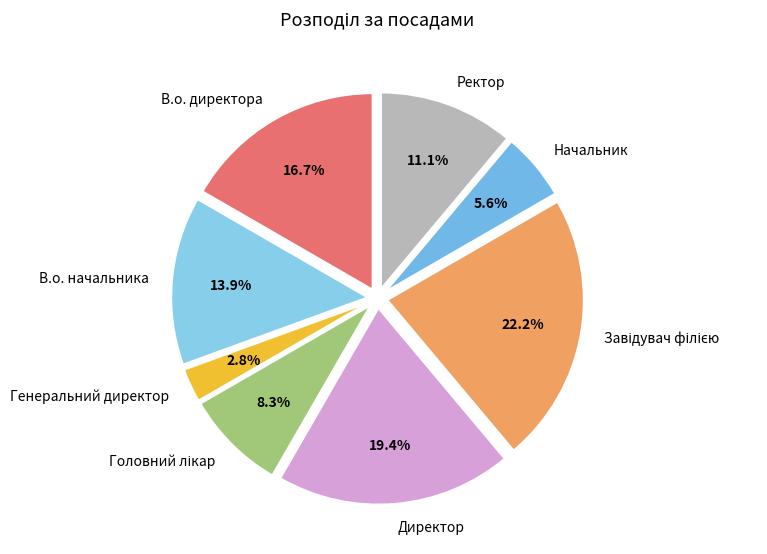

Between В.о. директора and Ректор, which is larger?

В.о. директора